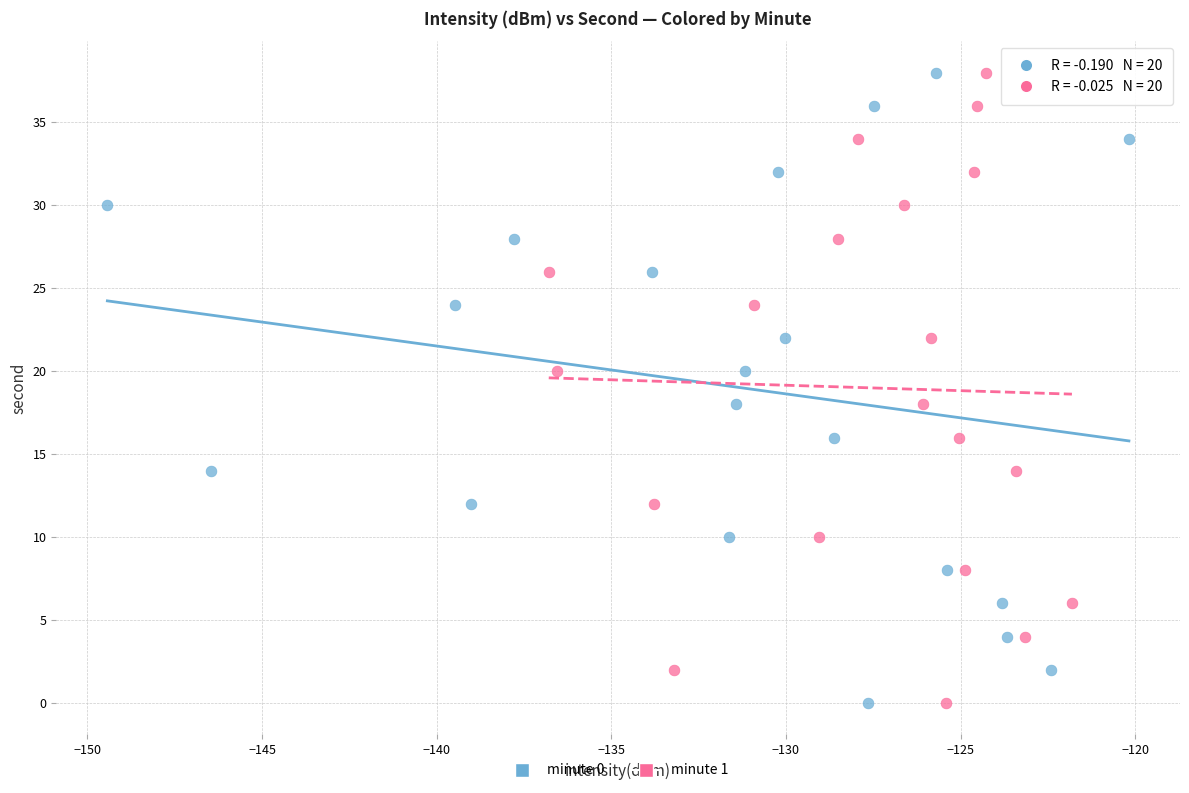

What are all the series names shown in the legend?

minute 0, minute 1